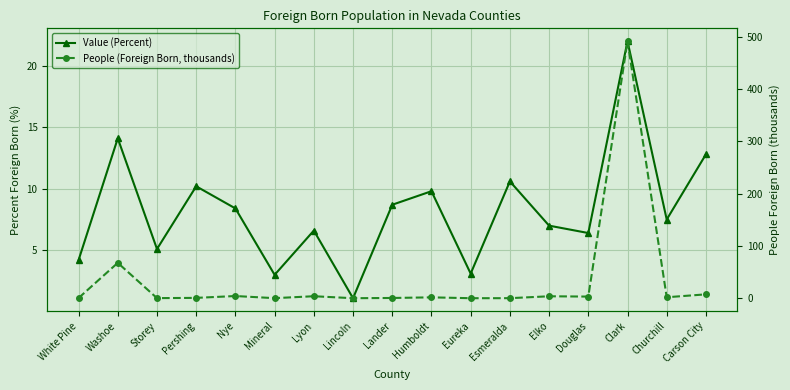

At how many categories does at least one series exceed 148?

1